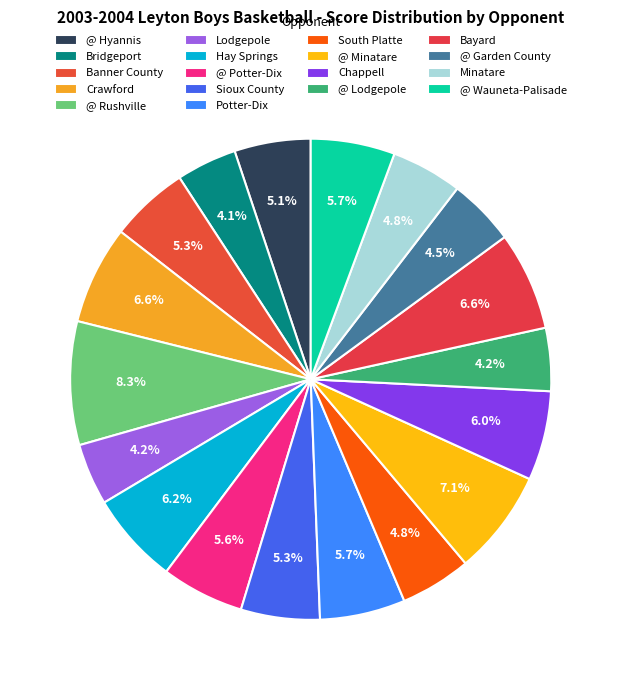

To the nearest percent, what is the combined percentage of @ Garden County and Crawford?

11%